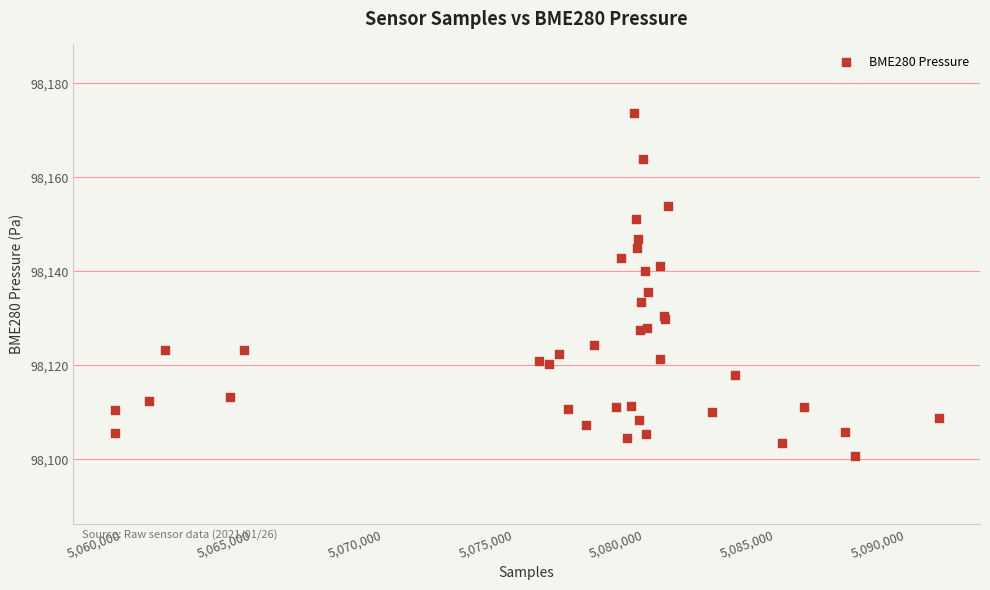

What Y value in the scatter plot is closest to 98137?

98135.6